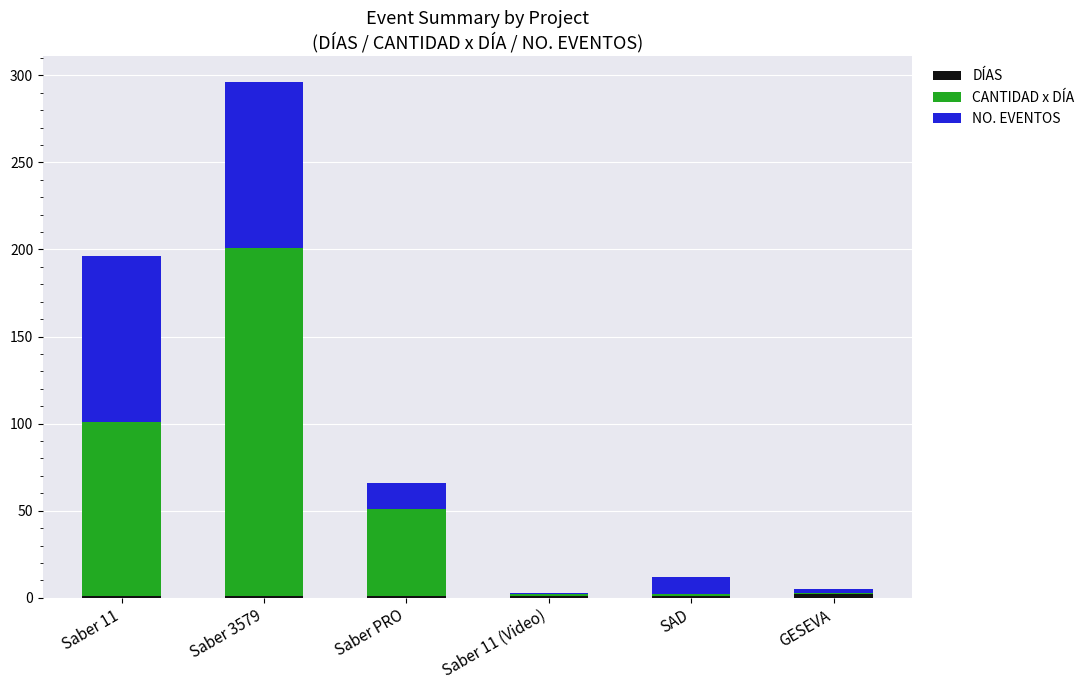

At which category is the sum across all series the highest?

Saber 3579